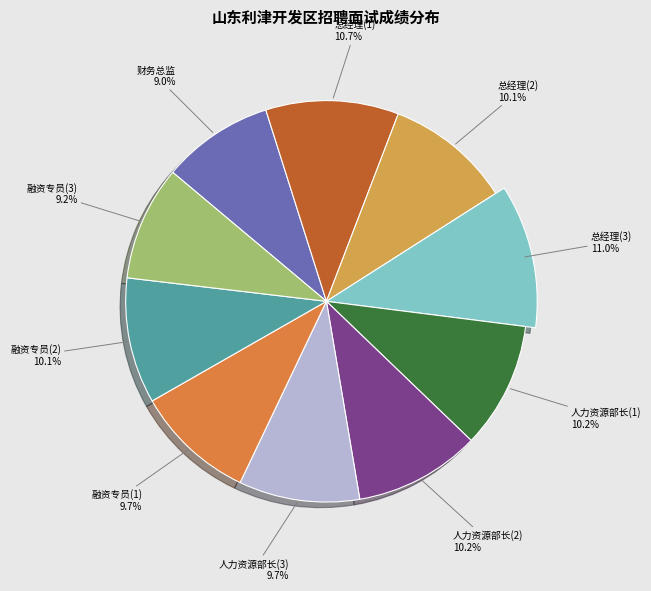

Count the number of slices in the pie.

10